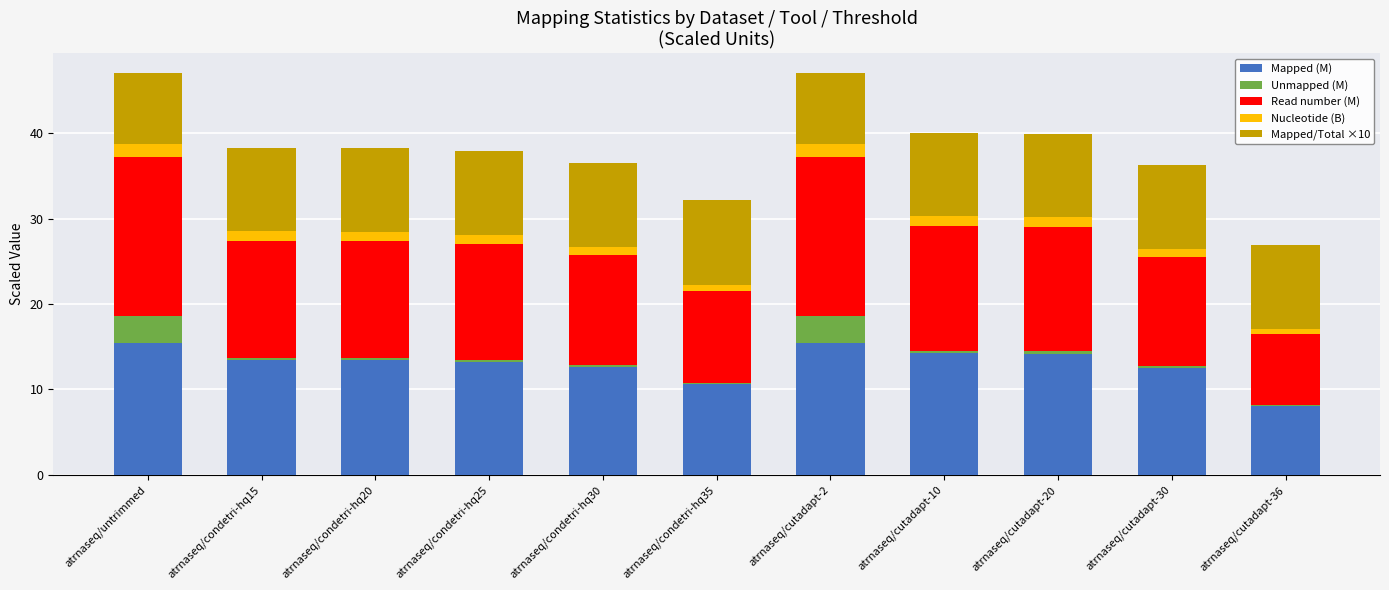

What is the total value across all series at atrnaseq/cutadapt-2?

47.0